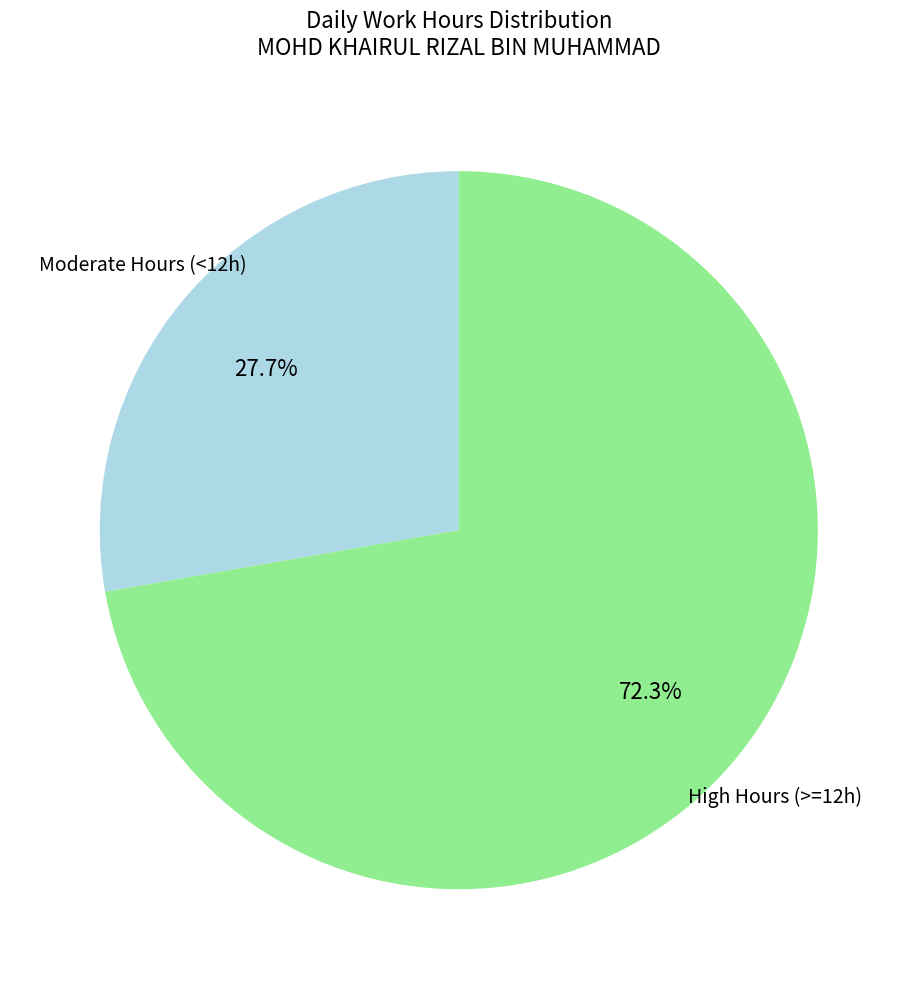

How many slices are in this pie chart?

2